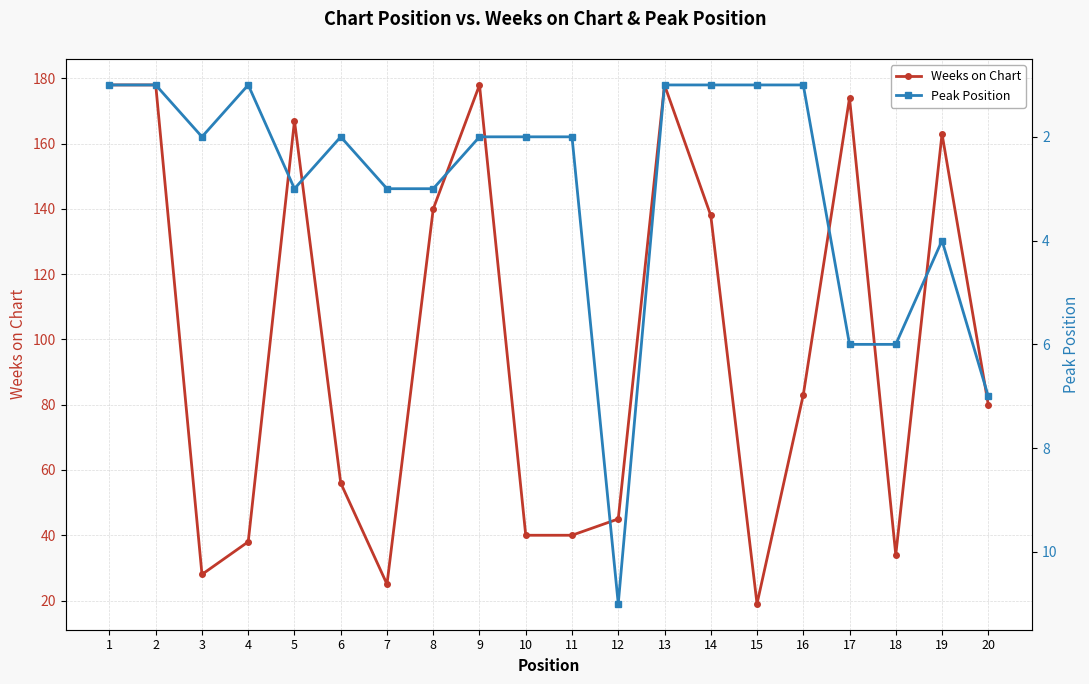

What are all the series names shown in the legend?

Weeks on Chart, Peak Position